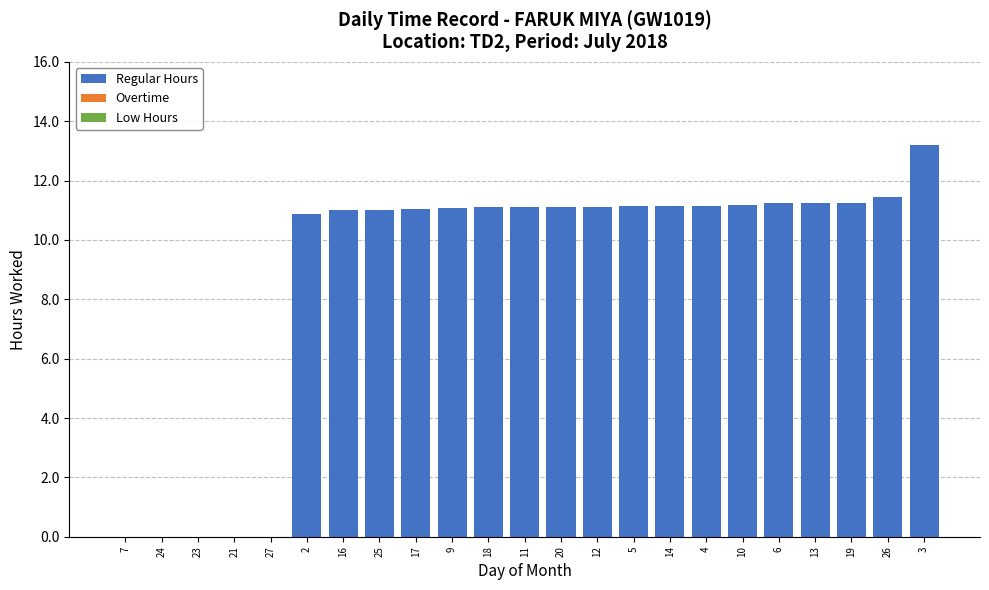

What is the maximum value shown in the chart?

13.2